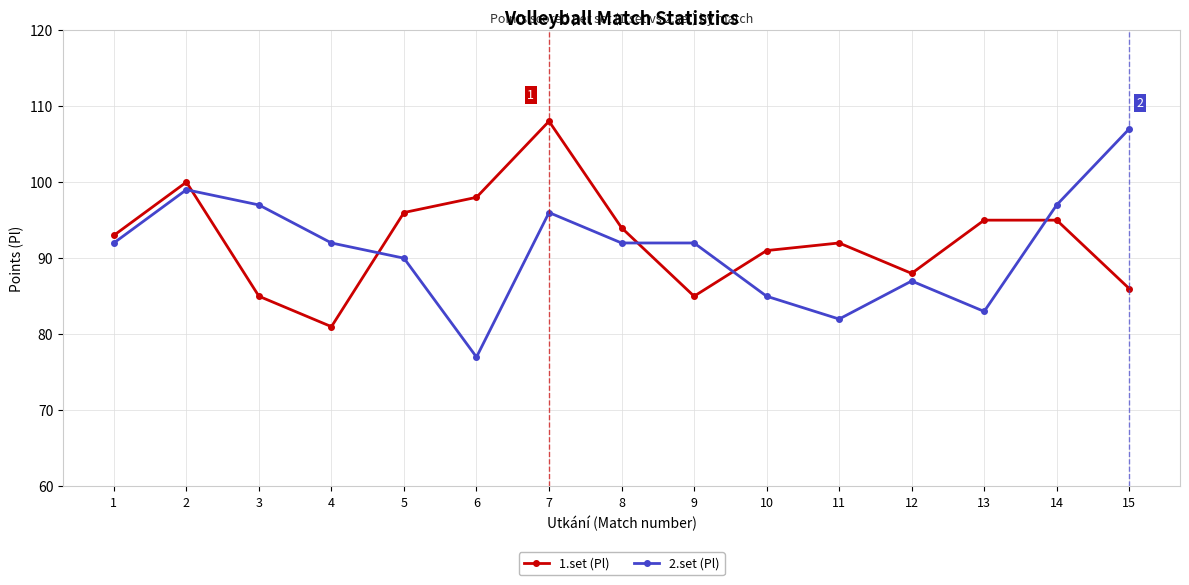

Which series has the widest spread of values?

2.set (Pl)